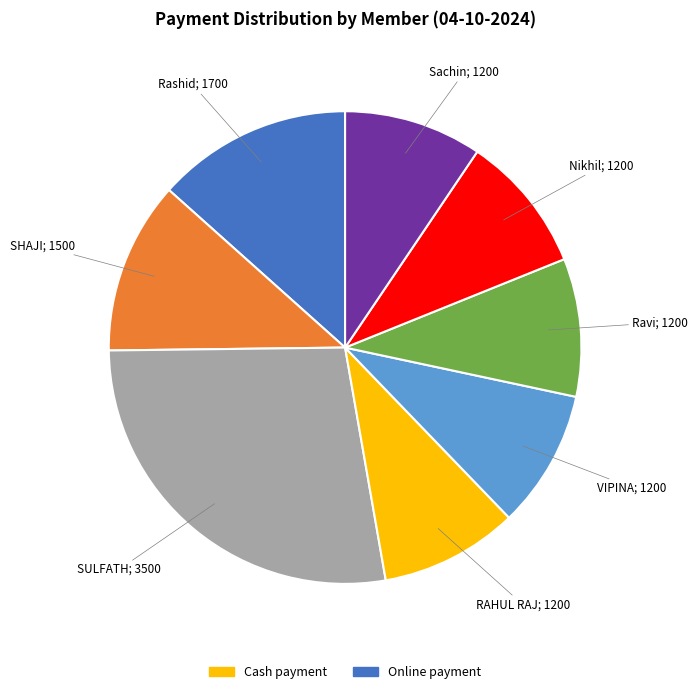

Is there a majority slice in this chart?

No